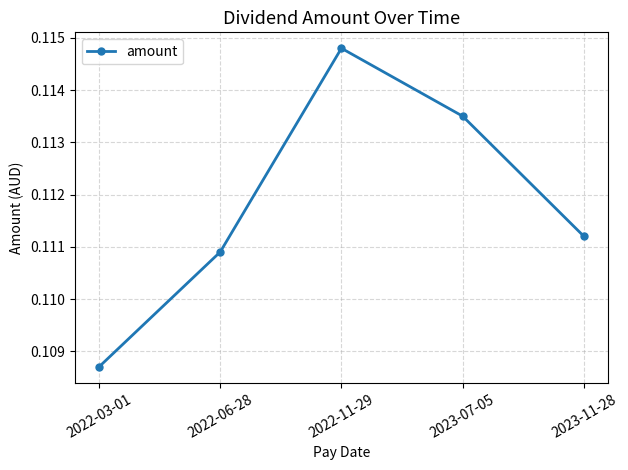

How many lines are shown in the chart?

1